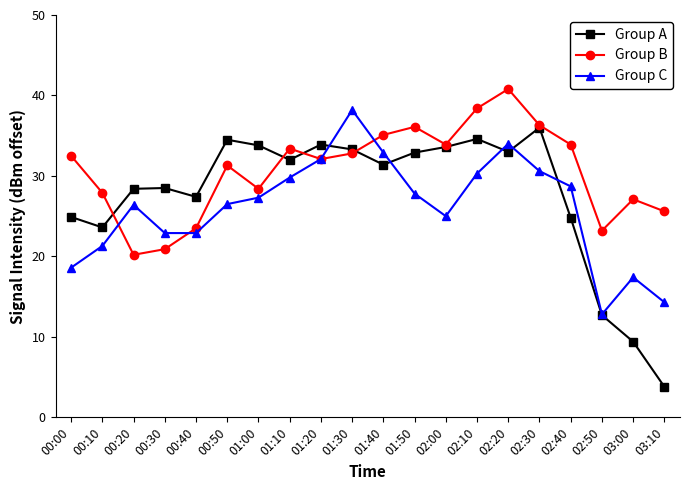

At which label does Group A reach its peak?

02:30